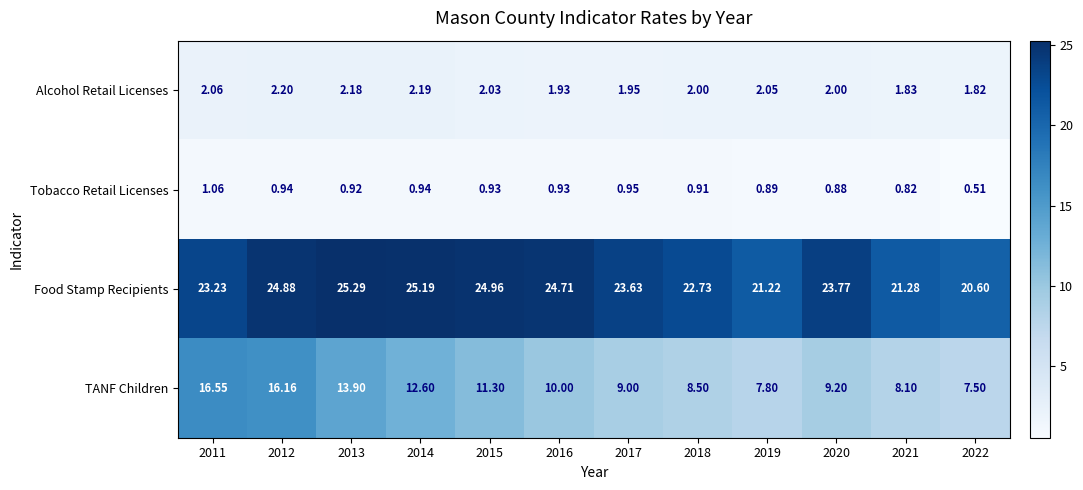

What is the spread (max minus min) of values at 2022?

20.1